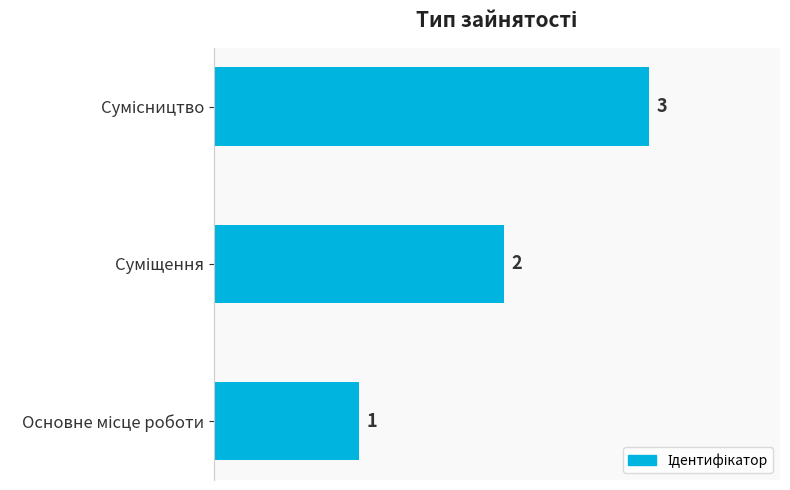

How many bars are there in total?

3